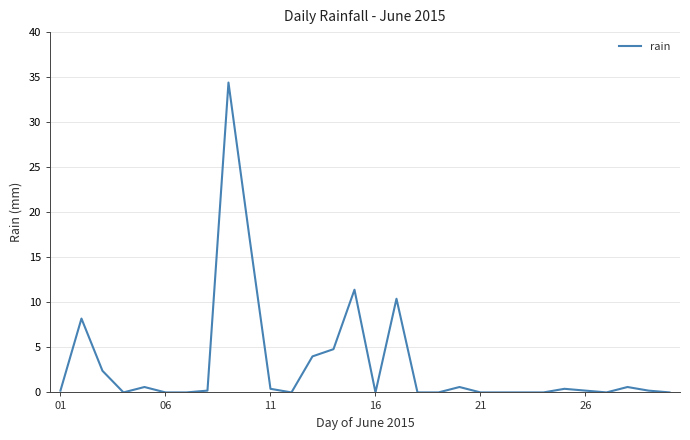

Reading left to right, extract all data points from this chart.

0.2	8.2	2.4	0.0	0.6	0.0	0.0	0.2	34.4	17.2	0.4	0.0	4.0	4.8	11.4	0.0	10.4	0.0	0.0	0.6	0.0	0.0	0.0	0.0	0.4	0.2	0.0	0.6	0.2	0.0